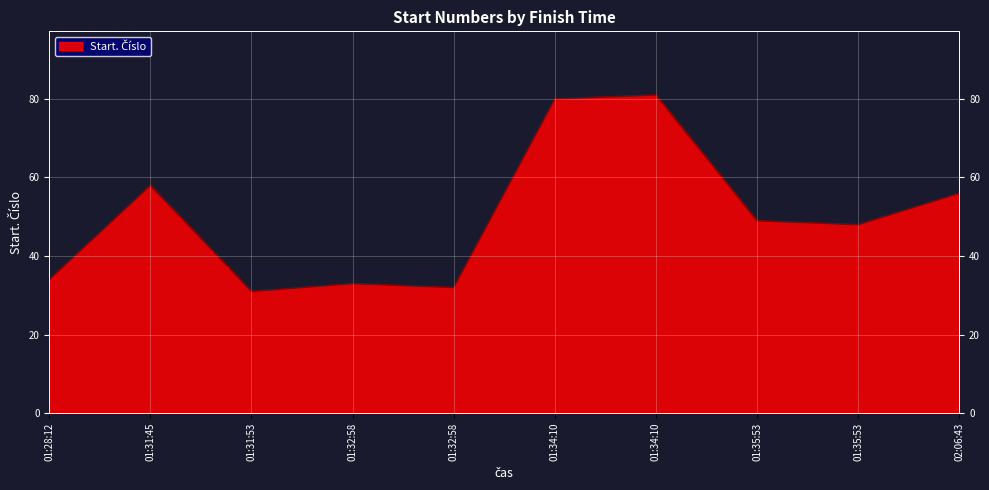

The value at 01:32:58 is 7. True or false?

False